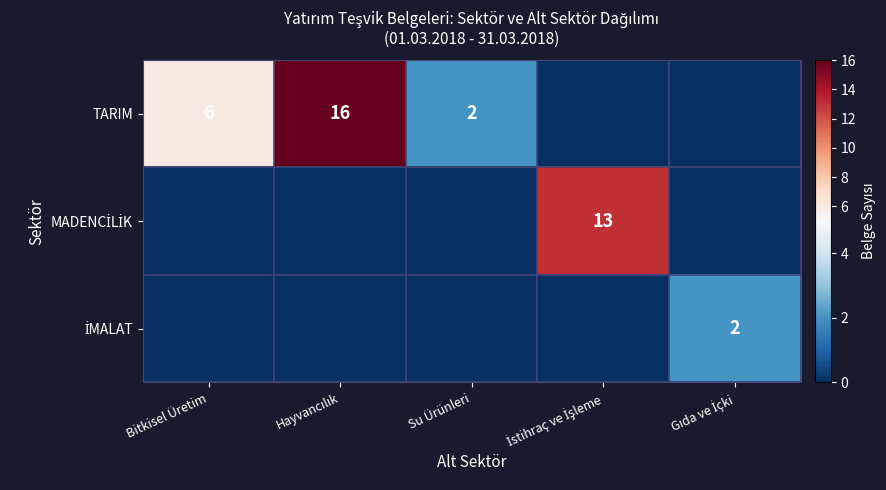

Is it true that TARIM equals 2 at Su Ürünleri?

True